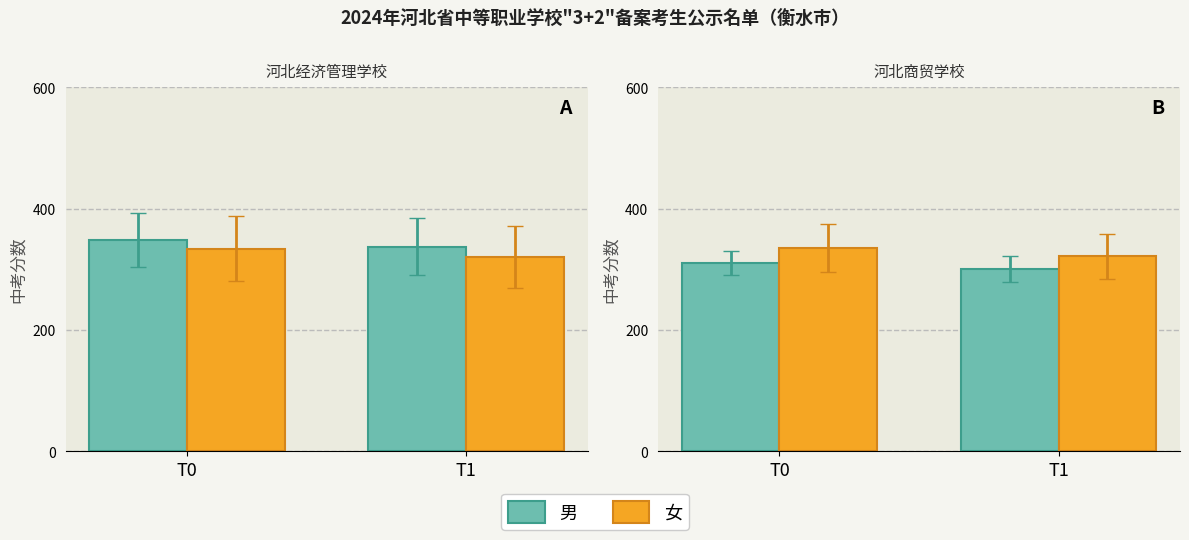

The value of 女 at T1 is 321.5. True or false?

True